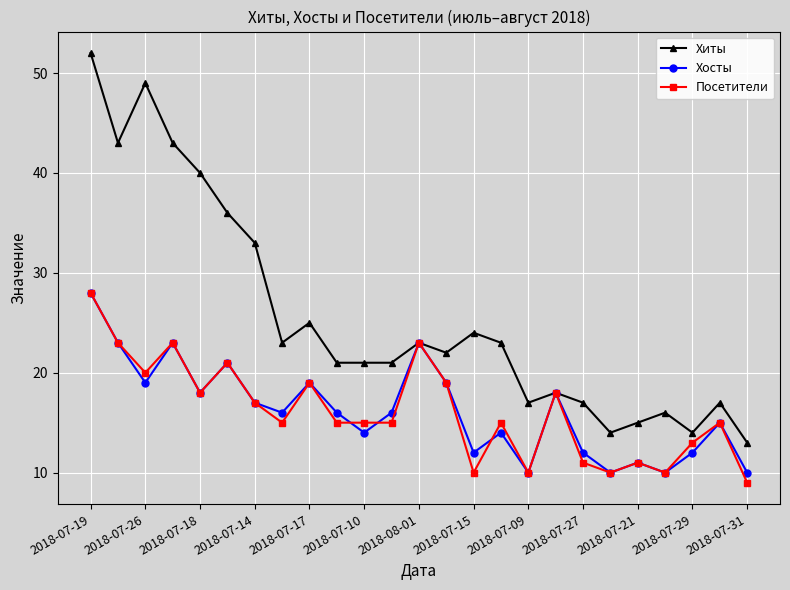

What is the lowest value of the Хиты series?

13